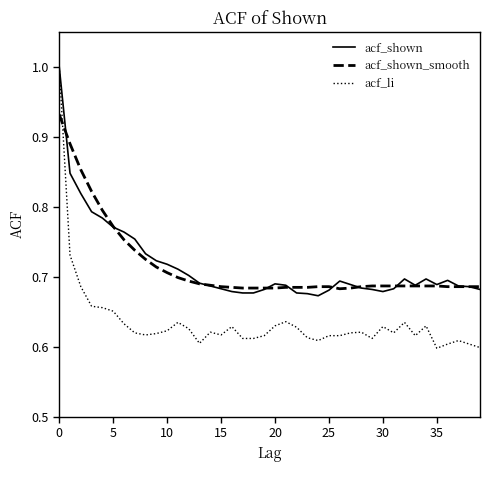

After their last crossing, which series has the higher values: acf_shown or acf_shown_smooth?

acf_shown